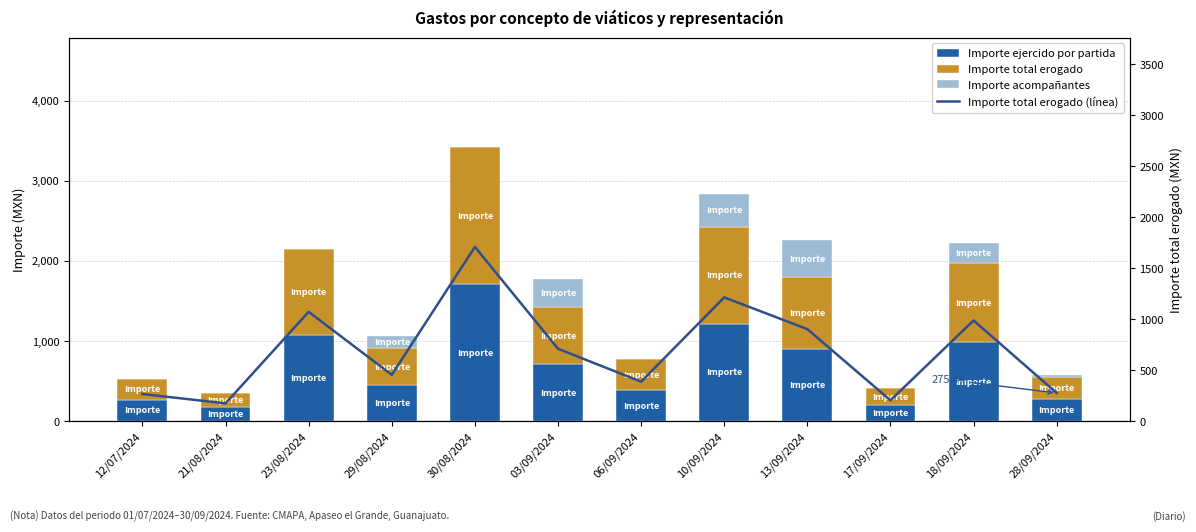

At which category does the chart reach its peak across all series?

30/08/2024